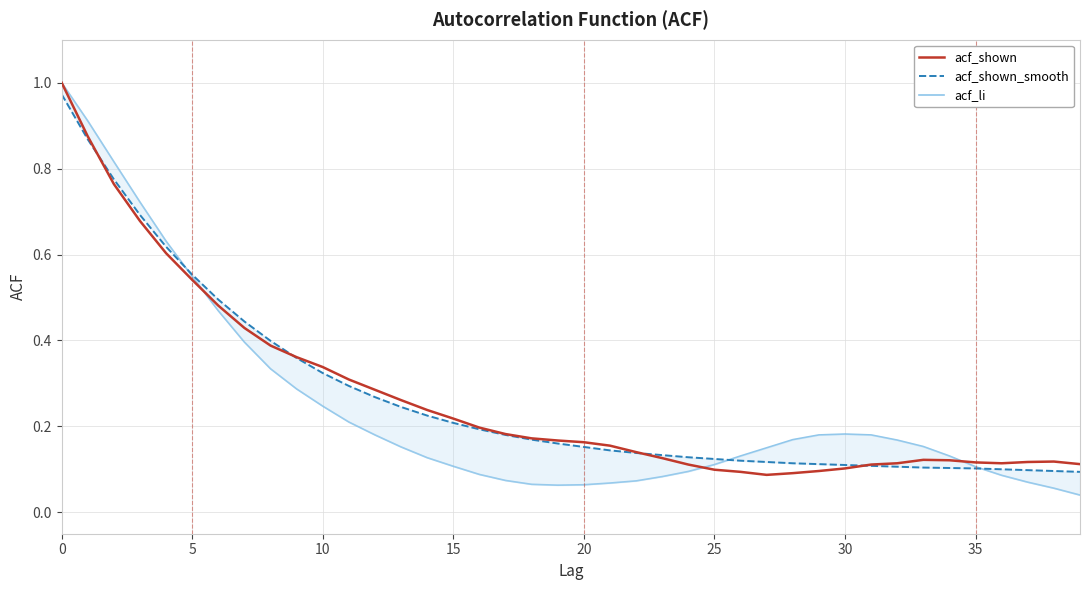

What is the label of the 37th point from the left?

36